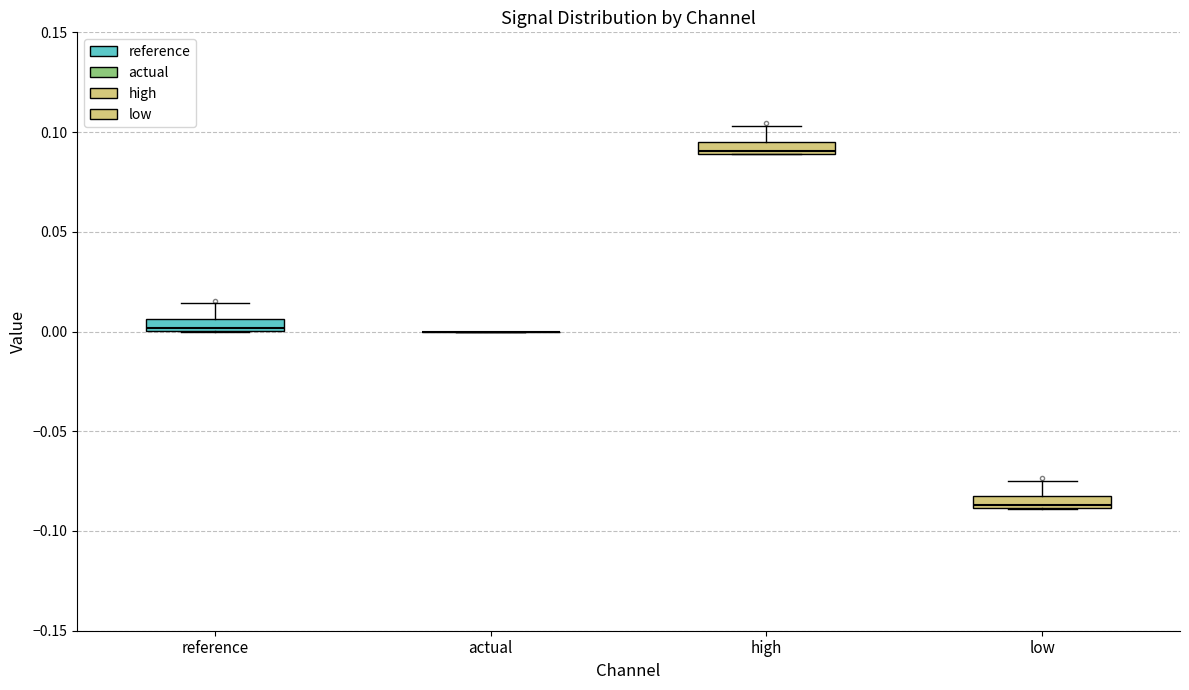

Where is the lower edge of the box for reference on the y-axis? The values are not printed on the chart, so give them approximately, as read against the axis.

0.000